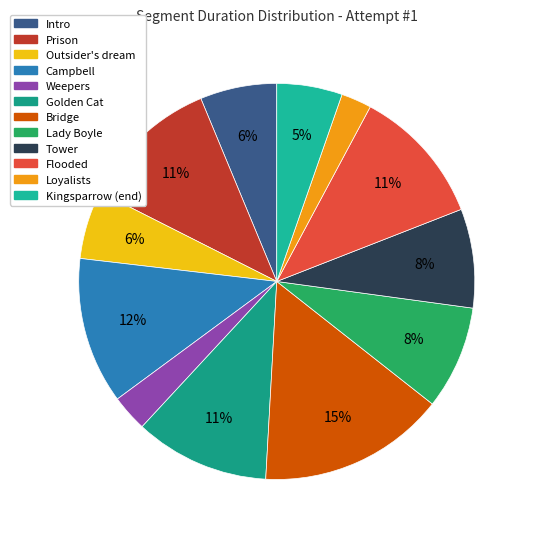

Is it true that Flooded is 4% of the pie?

False